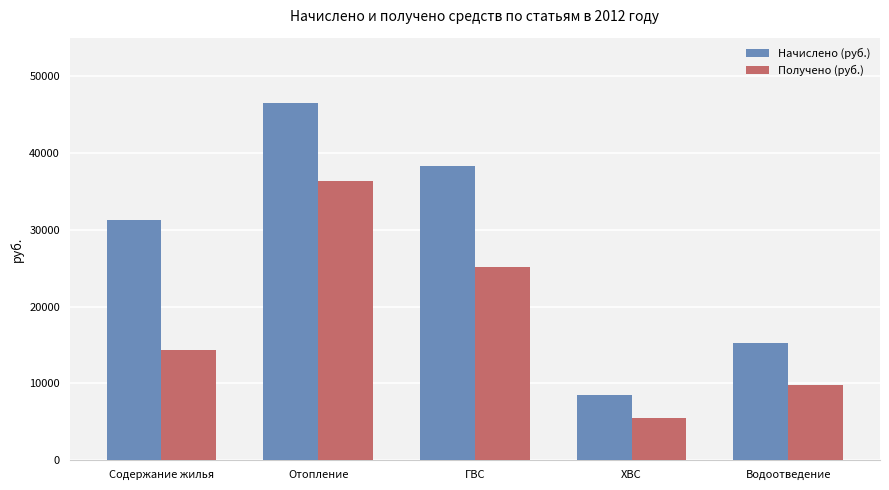

The Получено (руб.) series shows 36298.8 at Отопление. True or false?

True